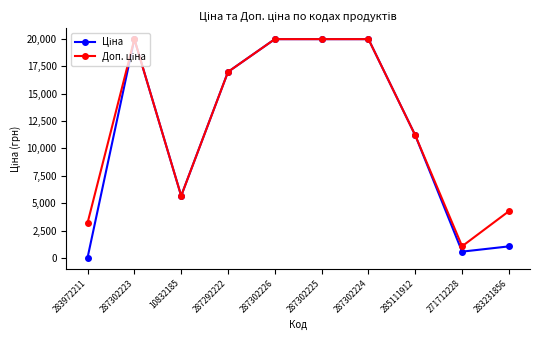

What is the total value across all series at 287302223?

39928.3